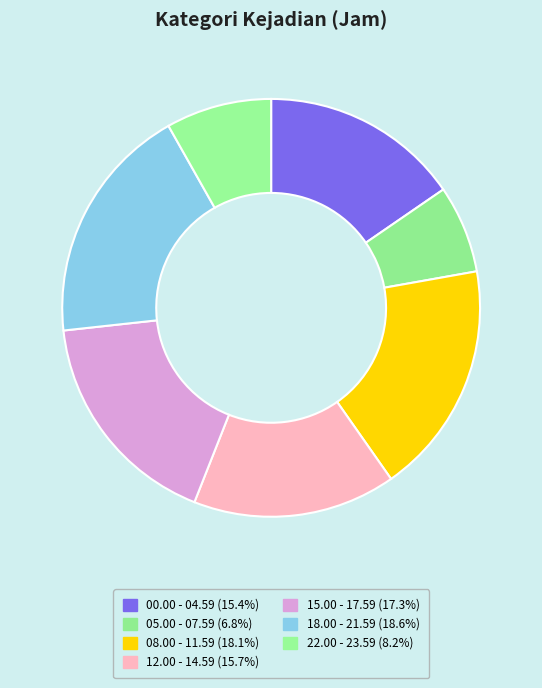

To the nearest percent, what percentage of the pie is 00.00 - 04.59?

15%